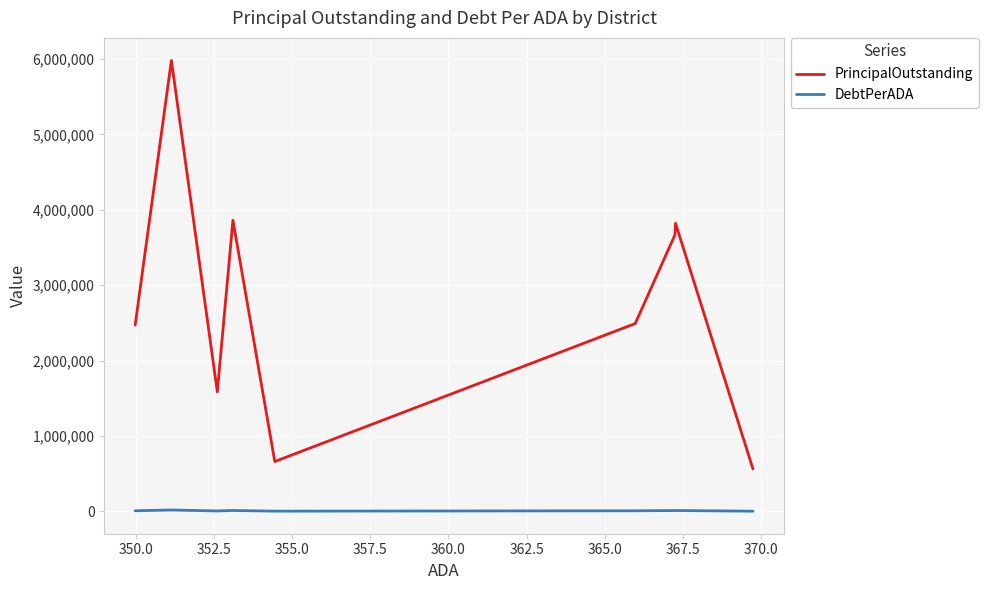

True or false: PrincipalOutstanding and DebtPerADA intersect in this chart.

False